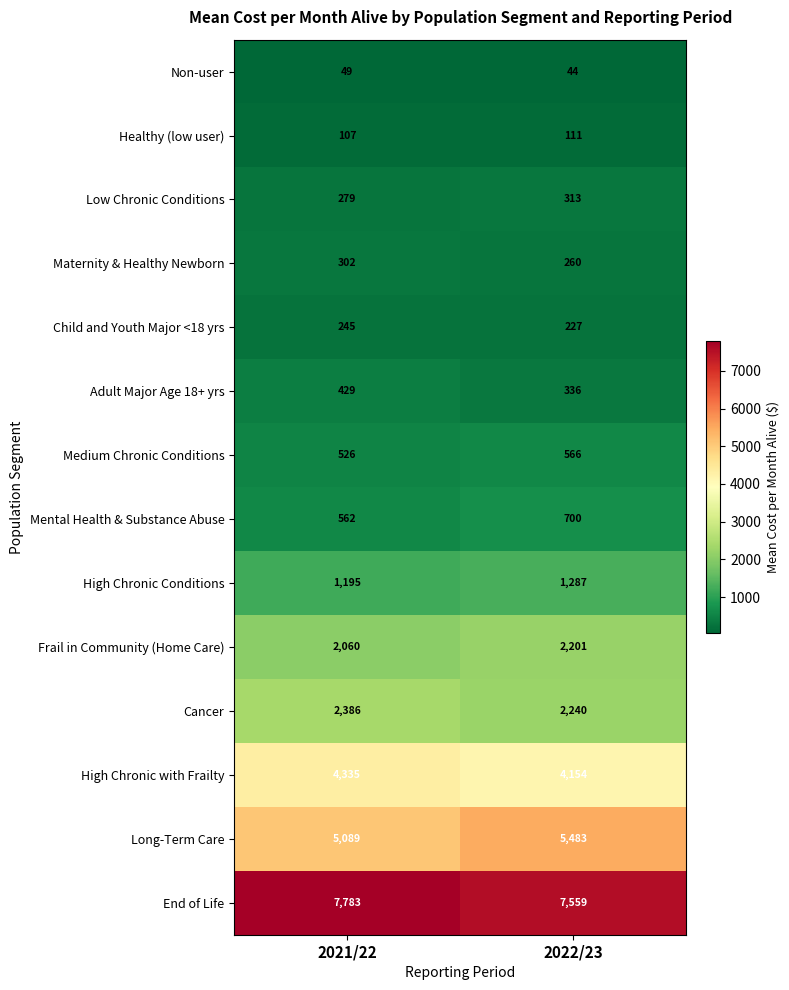

Reading right to left, transcribe all the data shown in this chart.

Non-user: 44	49
Healthy (low user): 111	107
Low Chronic Conditions: 313	279
Maternity & Healthy Newborn: 260	302
Child and Youth Major <18 yrs: 227	245
Adult Major Age 18+ yrs: 336	429
Medium Chronic Conditions: 566	526
Mental Health & Substance Abuse: 700	562
High Chronic Conditions: 1287	1195
Frail in Community (Home Care): 2201	2060
Cancer: 2240	2386
High Chronic with Frailty: 4154	4335
Long-Term Care: 5483	5089
End of Life: 7559	7783